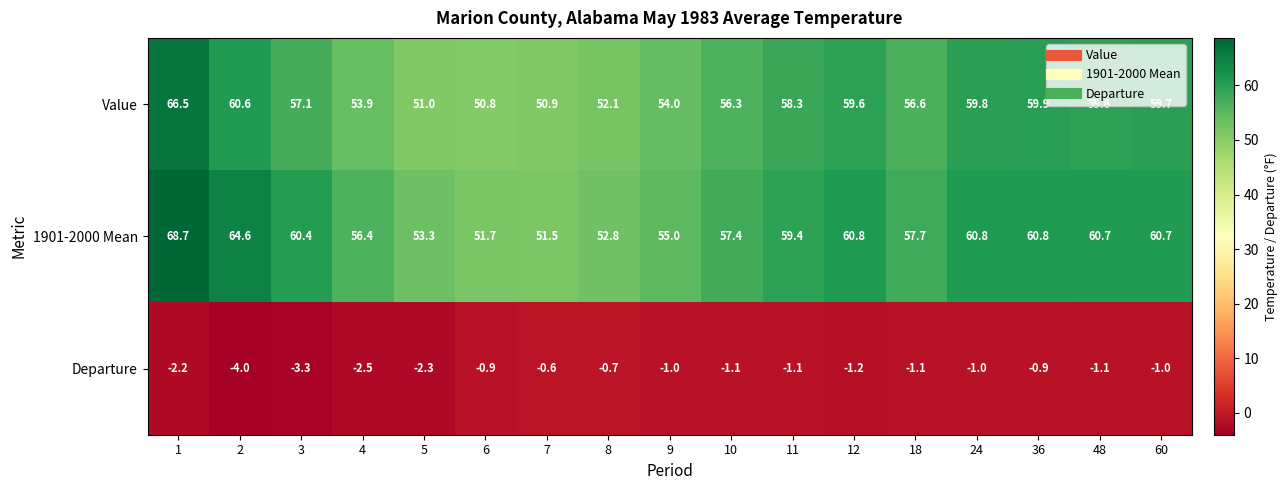

At which category is the sum across all series the highest?

1